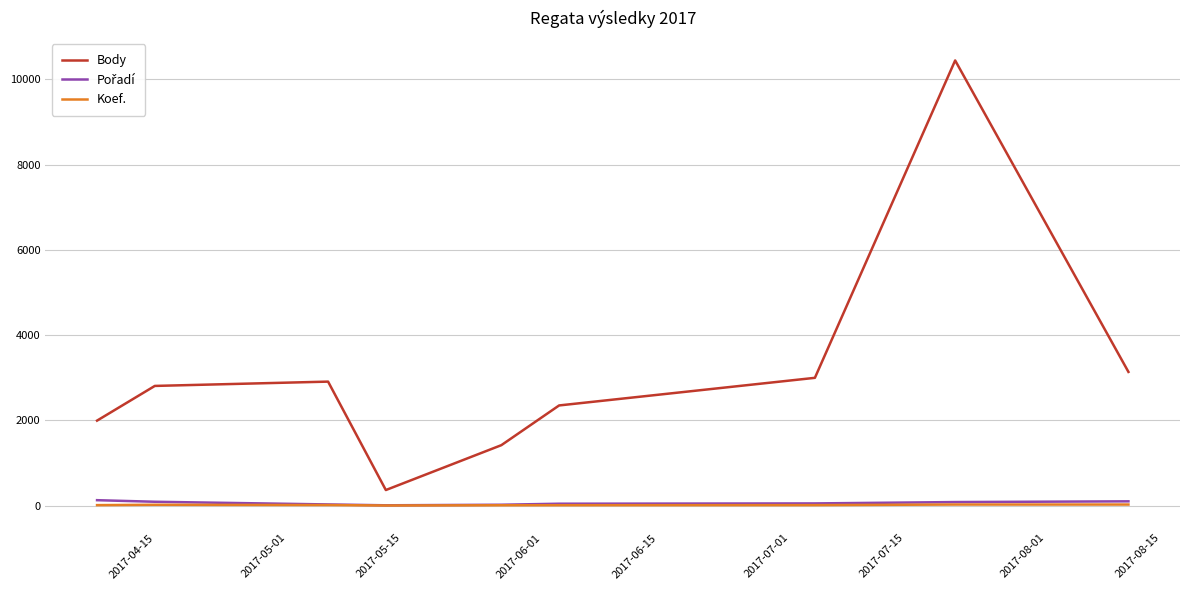

What is the maximum value for Koef.?

24